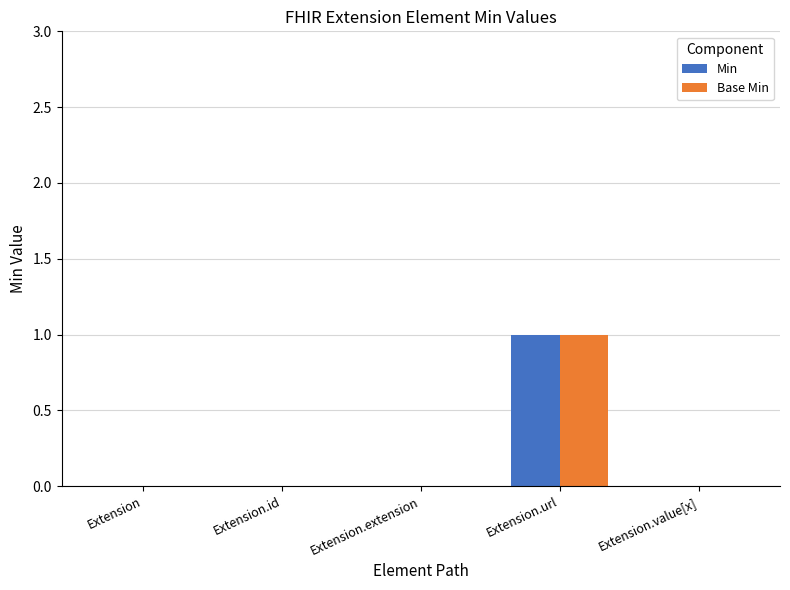

Is it true that Base Min equals 0 at Extension?

True